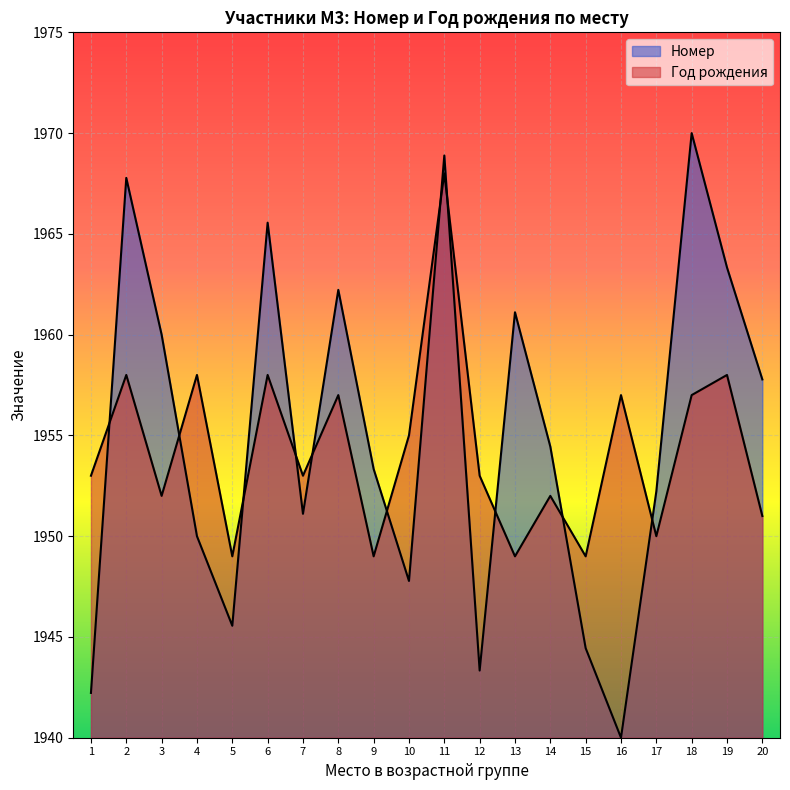

What is the minimum value for Год рождения?

1949.0